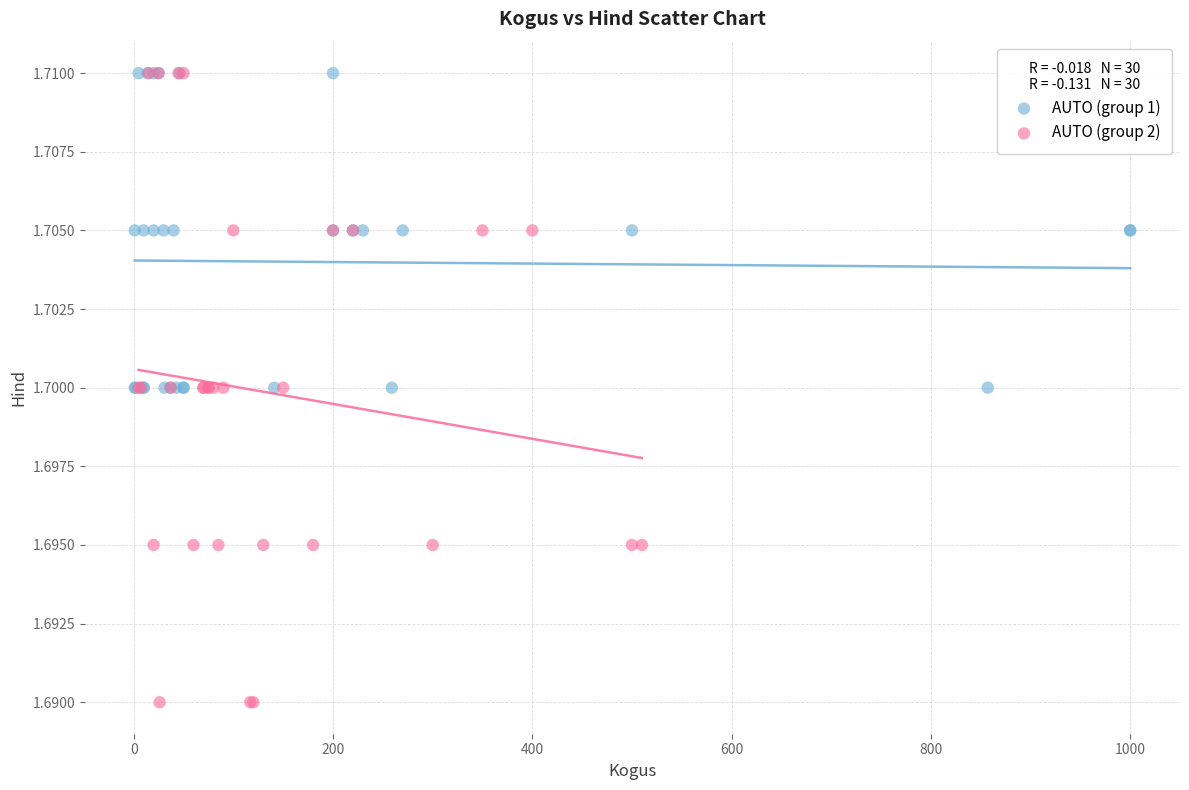

Which series reaches the minimum Y coordinate?

AUTO (group 2)